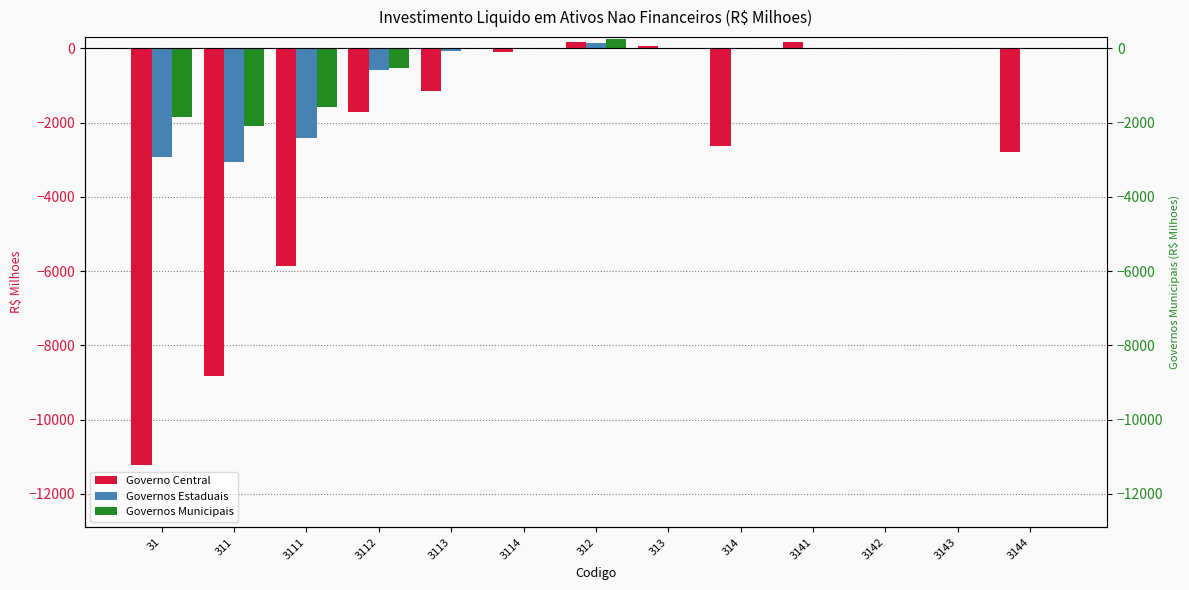

Which category has the highest value in the Governos Municipais series?

312